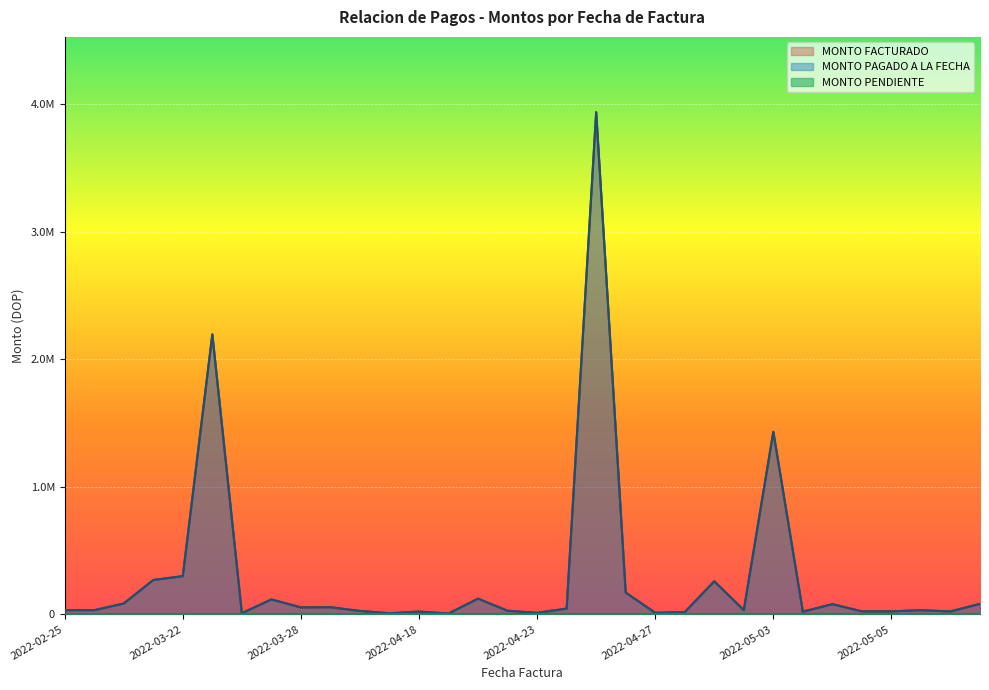

At how many categories does at least one series exceed 363135?

3